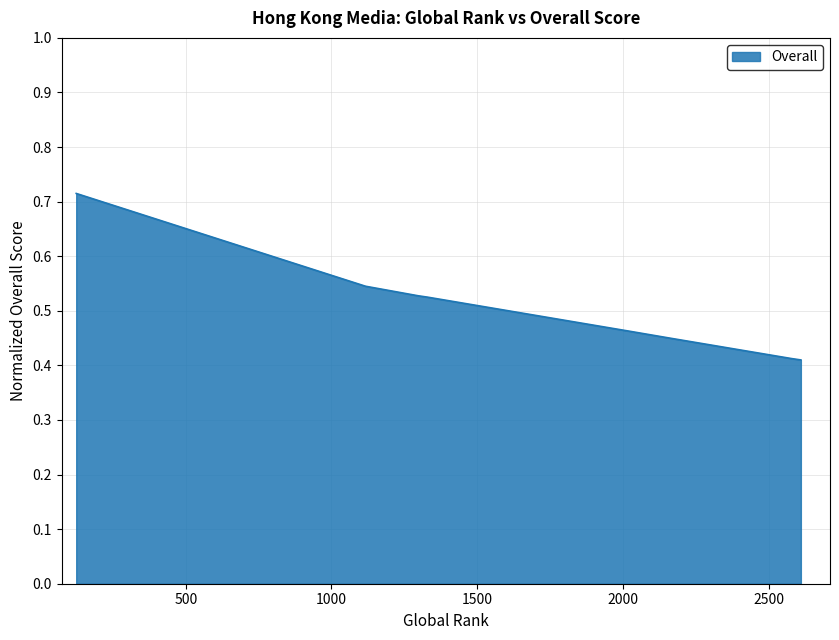

How many values are between 0 and 1?

8